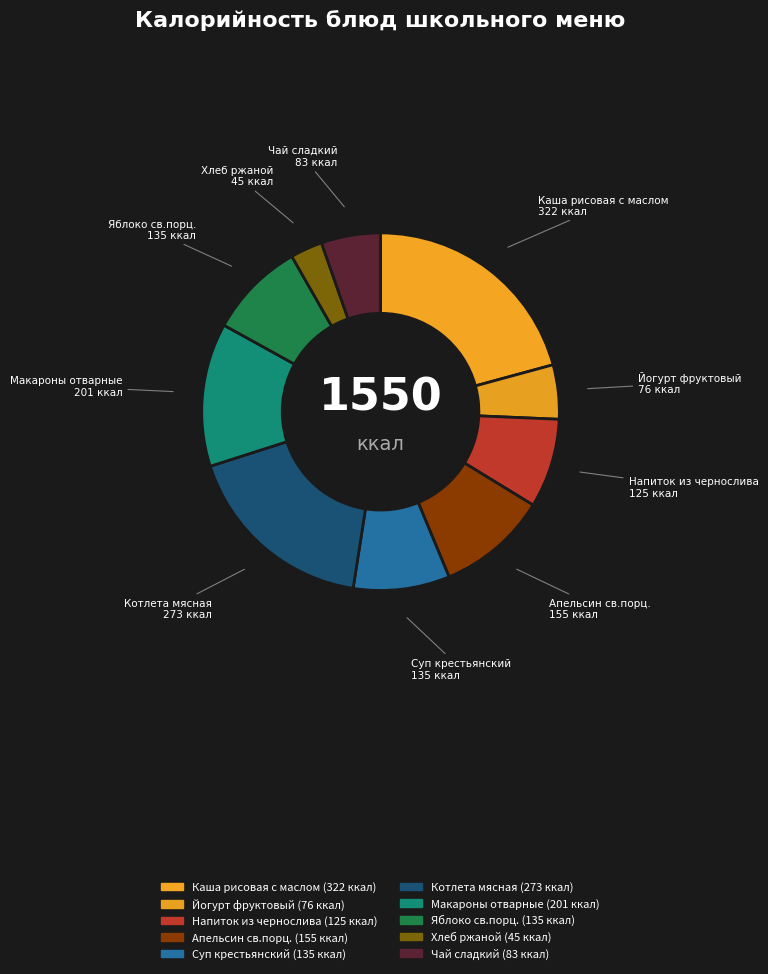

Rank the categories by value from lowest to highest.

Хлеб ржаной, Йогурт фруктовый, Чай сладкий, Напиток из чернослива, Суп крестьянский, Яблоко св.порц., Апельсин св.порц., Макароны отварные, Котлета мясная, Каша рисовая с маслом